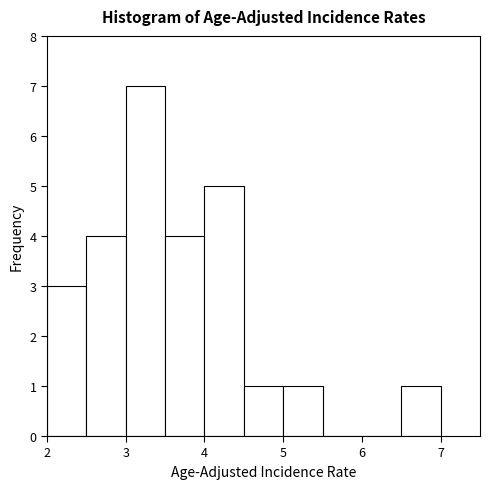

Reading left to right, transcribe this chart: for each bar, give the range it covers on the x-axis and its height. The values are not printed on the chart, so give them approximately, as read against the axis.

2.0 to 2.5: 3
2.5 to 3.0: 4
3.0 to 3.5: 7
3.5 to 4.0: 4
4.0 to 4.5: 5
4.5 to 5.0: 1
5.0 to 5.5: 1
5.5 to 6.0: 0
6.0 to 6.5: 0
6.5 to 7.0: 1